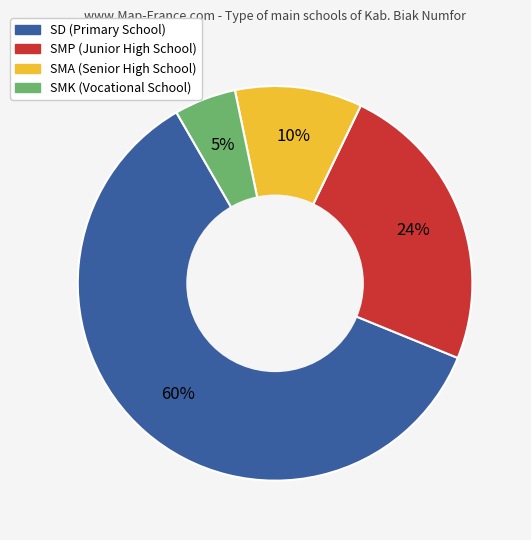

Which slice is the smallest?

SMK